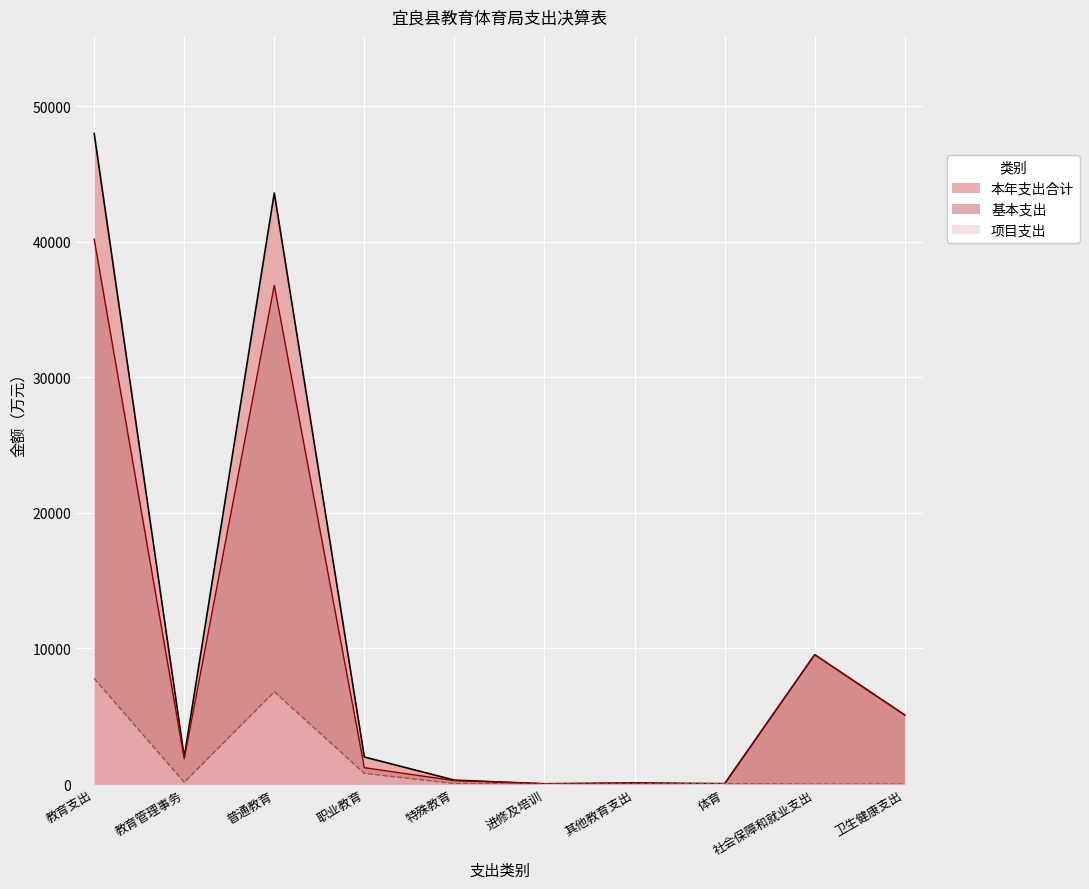

Reading right to left, extract all data points from this chart.

本年支出合计: 卫生健康支出=5091.4	社会保障和就业支出=9539.1	体育=30.0	其他教育支出=79.2	进修及培训=21.6	特殊教育=289.7	职业教育=1996.8	普通教育=43592.6	教育管理事务=2000.3	教育支出=47980.3
基本支出: 卫生健康支出=5087.6	社会保障和就业支出=9539.1	体育=0.0	其他教育支出=63.0	进修及培训=21.6	特殊教育=250.9	职业教育=1208.4	普通教育=36784.3	教育管理事务=1866.4	教育支出=40194.8
项目支出: 卫生健康支出=3.8	社会保障和就业支出=0.0	体育=30.0	其他教育支出=16.1	进修及培训=0.0	特殊教育=38.8	职业教育=788.4	普通教育=6808.3	教育管理事务=133.9	教育支出=7785.6